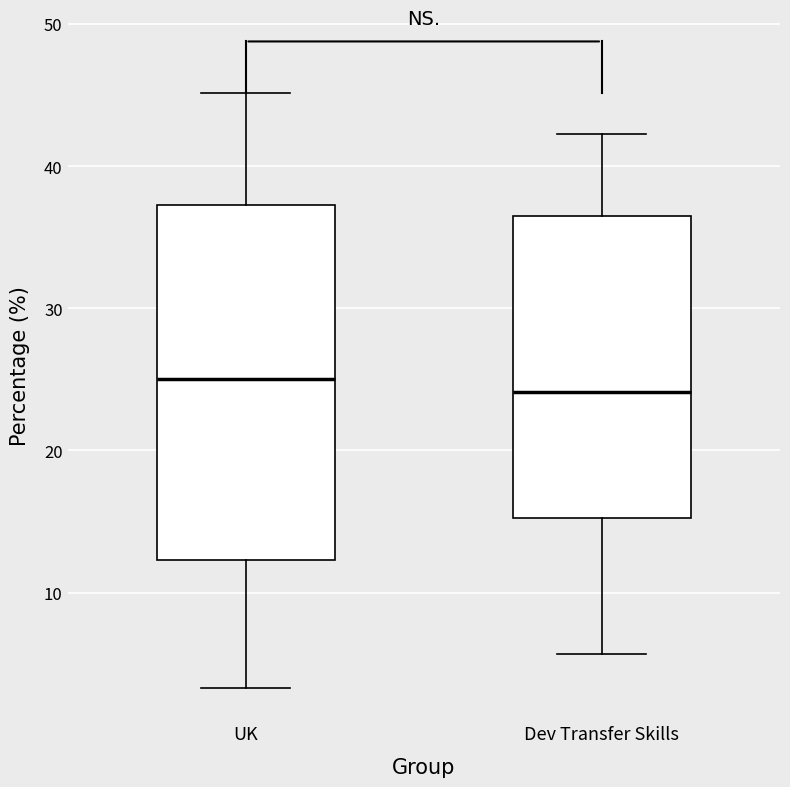

Reading left to right, read every box against the y-axis: the position of its median line, the range the box covers, and the ends of its whiskers. The values are not printed on the chart, so give them approximately, as read against the axis.

UK: median 25, box 12 to 37, whiskers 3 to 45
Dev Transfer Skills: median 24, box 15 to 37, whiskers 6 to 42